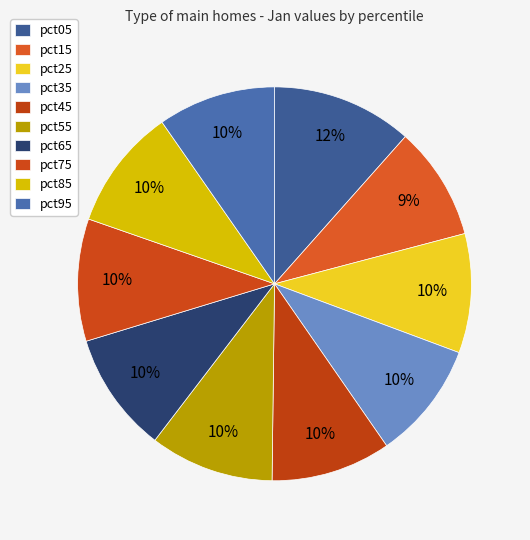

Rank the categories by value from highest to lowest.

pct05, pct55, pct75, pct85, pct65, pct45, pct25, pct35, pct95, pct15